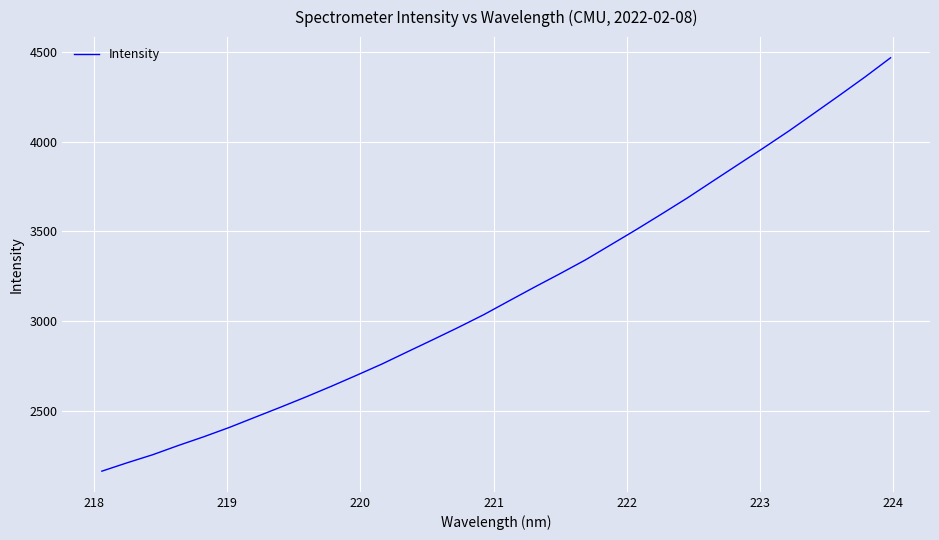

What is the sum of all values?

101094.9